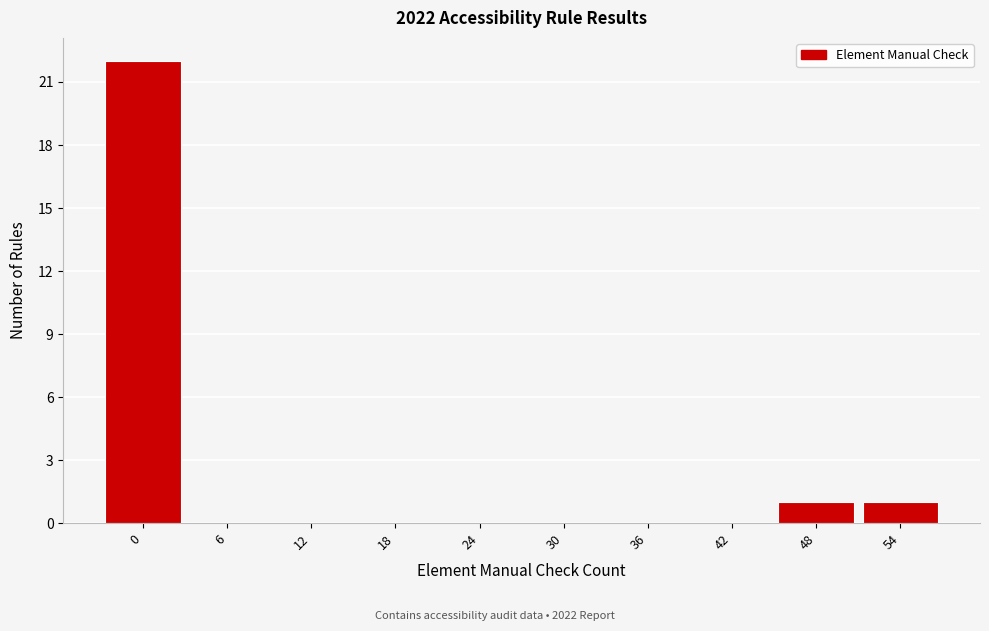

Reading right to left, transcribe all the data shown in this chart.

54=1	48=1	42=0	36=0	30=0	24=0	18=0	12=0	6=0	0=22